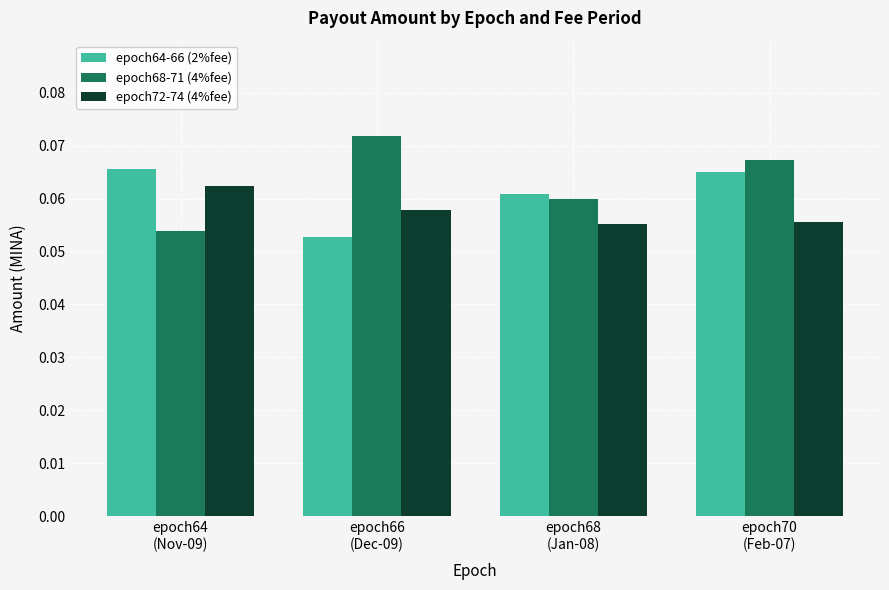

How many epoch68-71 (4%fee) values are between 0 and 1?

4